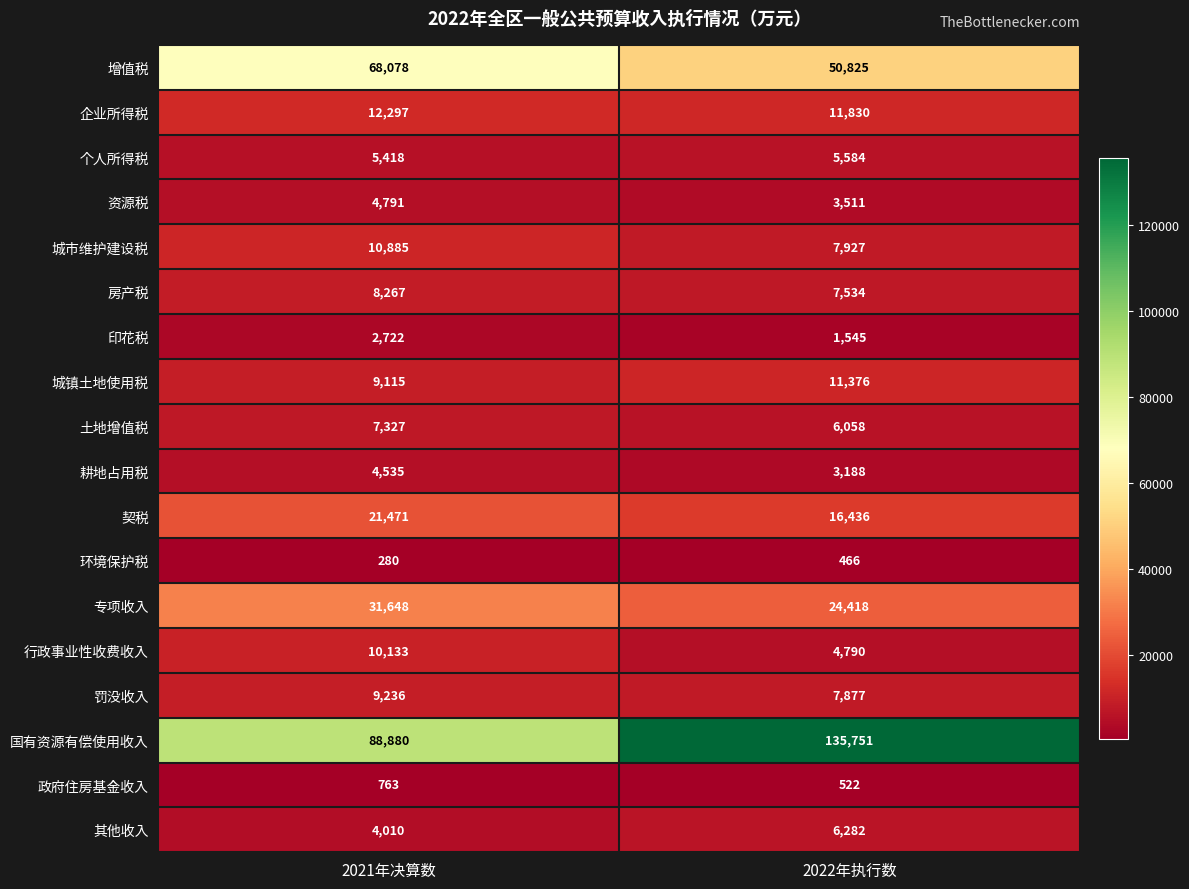

Which series has the widest spread of values?

国有资源有偿使用收入